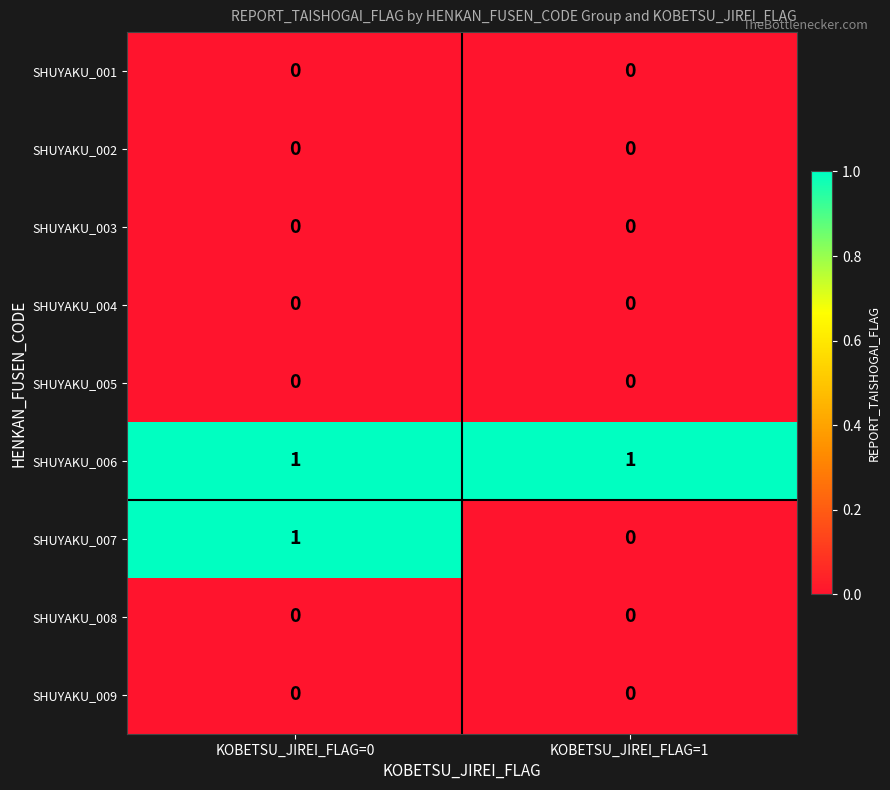

Is it true that SHUYAKU_004 equals 0 at KOBETSU_JIREI_FLAG=1?

True